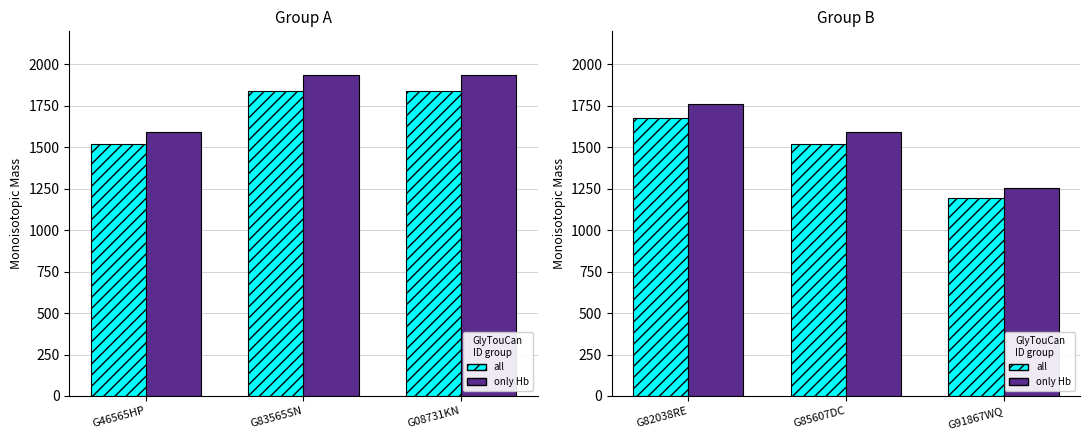

Is it true that only Hb equals 993.4 at G85607DC?

False